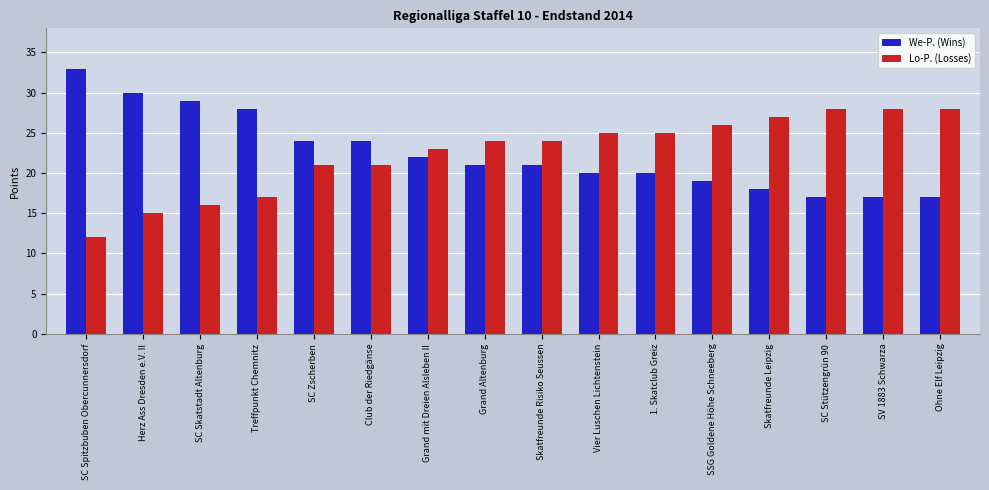

Reading right to left, transcribe all the data shown in this chart.

We-P. (Wins): Ohne Elf Leipzig=17	SV 1883 Schwarza=17	SC Stützengrün 90=17	Skatfreunde Leipzig=18	SSG Goldene Höhe Schneeberg=19	1. Skatclub Greiz=20	Vier Luschen Lichtenstein=20	Skatfreunde Risiko Seussen=21	Grand Altenburg=21	Grand mit Dreien Alsleben II=22	Club der Riedgänse=24	SC Zscherben=24	Treffpunkt Chemnitz=28	SC Skatstadt Altenburg=29	Herz Ass Dresden e.V. II=30	SC Spitzbuben Obercunnersdorf=33
Lo-P. (Losses): Ohne Elf Leipzig=28	SV 1883 Schwarza=28	SC Stützengrün 90=28	Skatfreunde Leipzig=27	SSG Goldene Höhe Schneeberg=26	1. Skatclub Greiz=25	Vier Luschen Lichtenstein=25	Skatfreunde Risiko Seussen=24	Grand Altenburg=24	Grand mit Dreien Alsleben II=23	Club der Riedgänse=21	SC Zscherben=21	Treffpunkt Chemnitz=17	SC Skatstadt Altenburg=16	Herz Ass Dresden e.V. II=15	SC Spitzbuben Obercunnersdorf=12